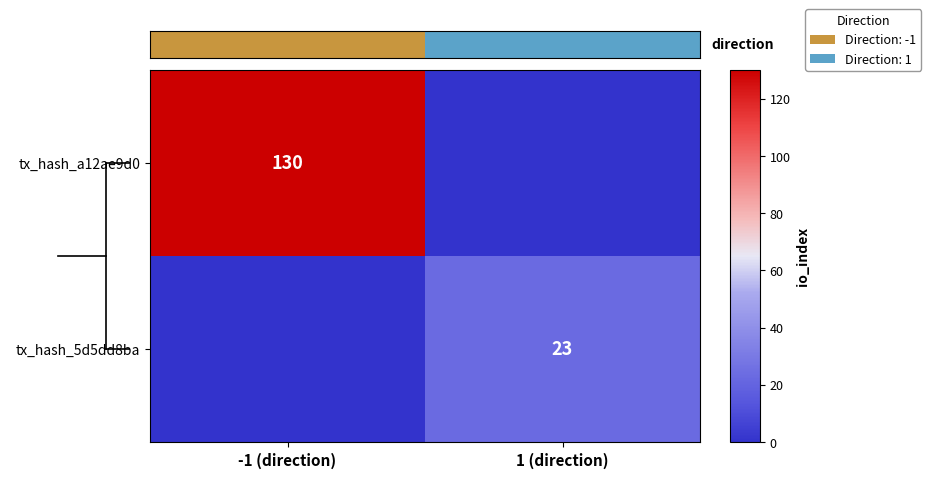

How many data points does each series have?

2